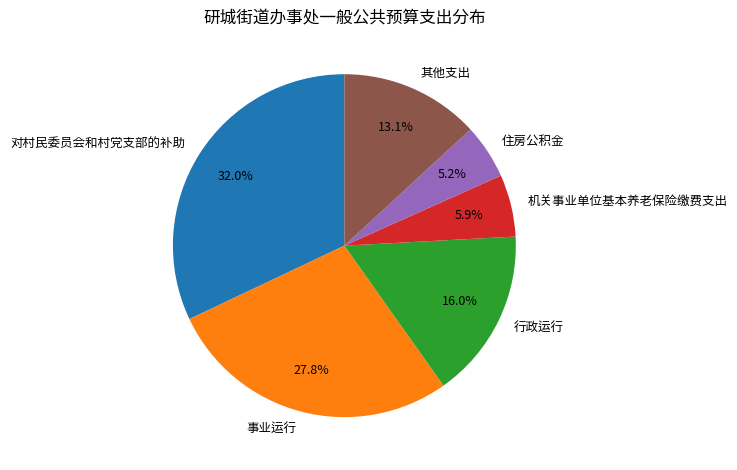

Is there a majority slice in this chart?

No